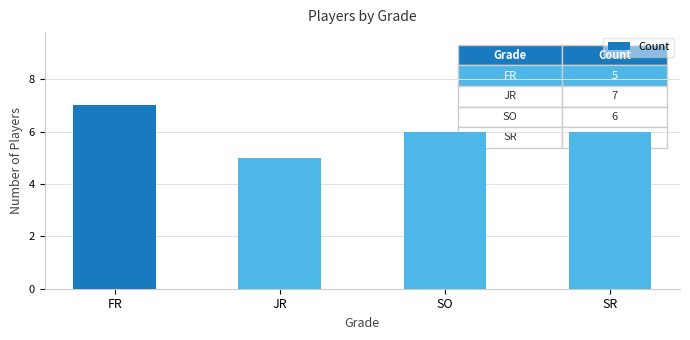

What is the minimum value shown in the chart?

5